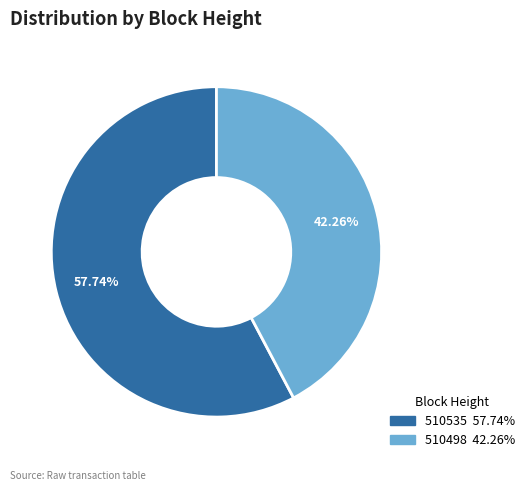

How much of the chart is everything except 510535?

42.3%